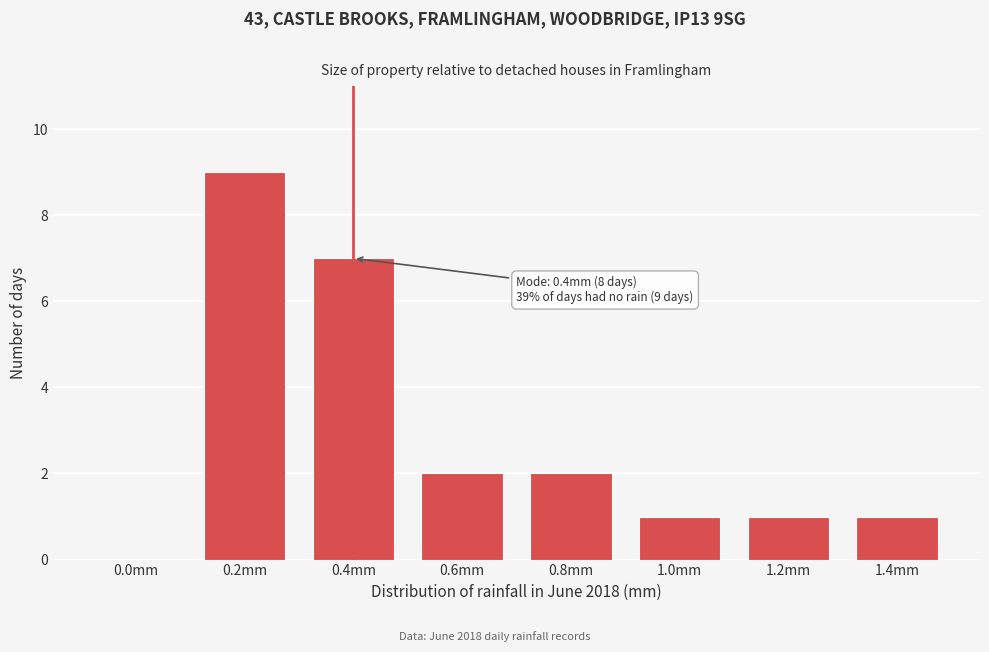

Reading right to left, list all the values displayed in this chart.

1.4mm=1	1.2mm=1	1.0mm=1	0.8mm=2	0.6mm=2	0.4mm=7	0.2mm=9	0.0mm=0